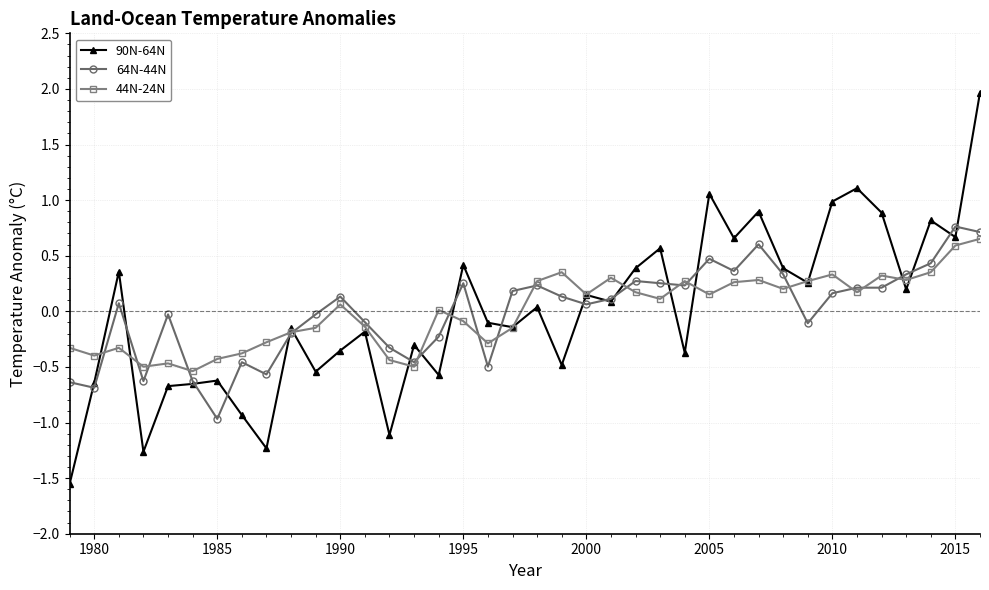

Which series has the widest spread of values?

90N-64N